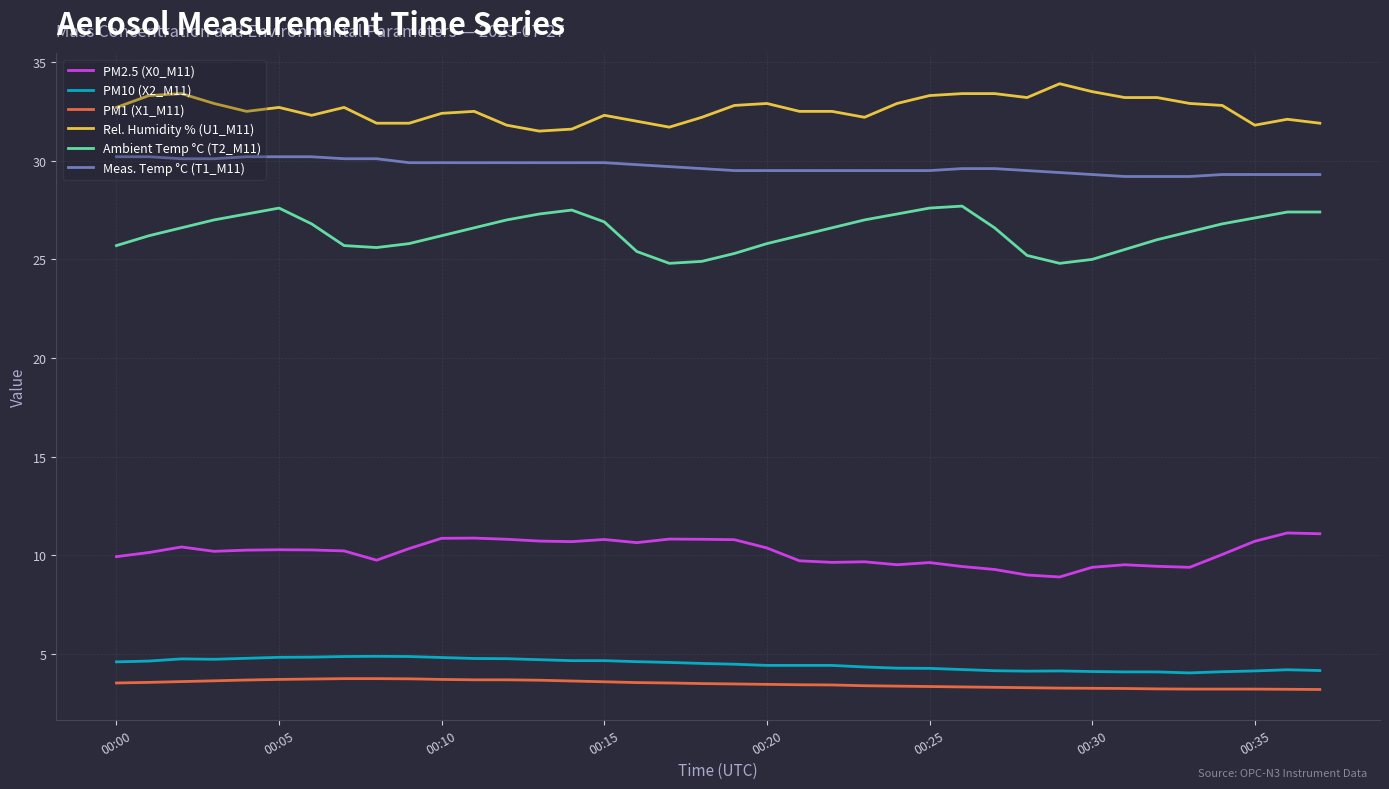

What is the difference between the maximum and minimum values in the Ambient Temp °C (T2_M11) series?

2.9